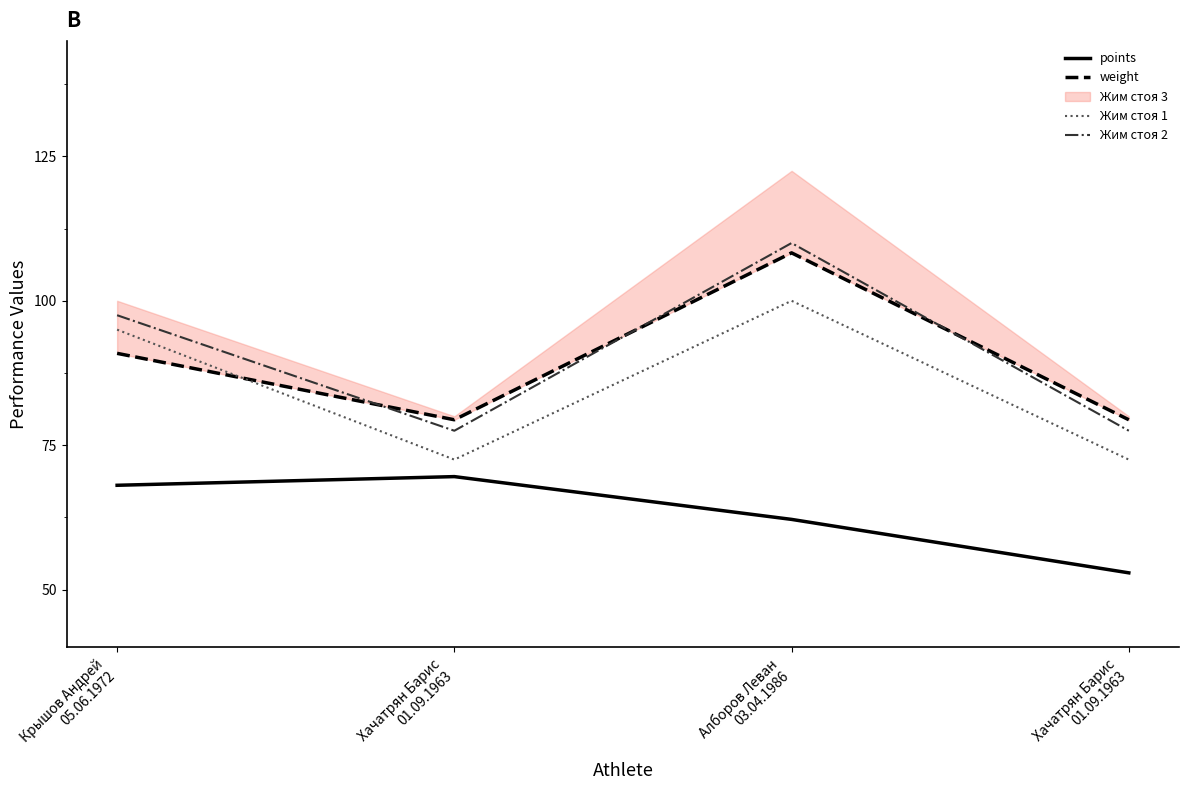

What is the lowest value of the weight series?

79.4